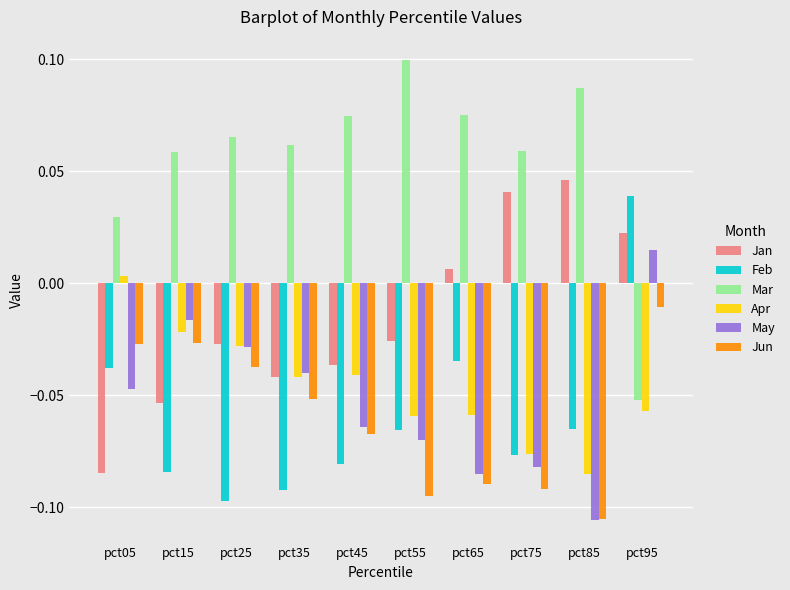

What is the difference between the maximum and minimum values in the Mar series?

0.2